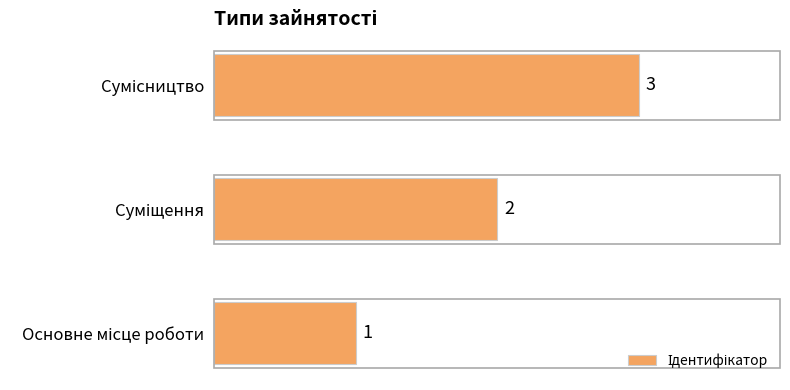

What is the smallest value displayed?

1